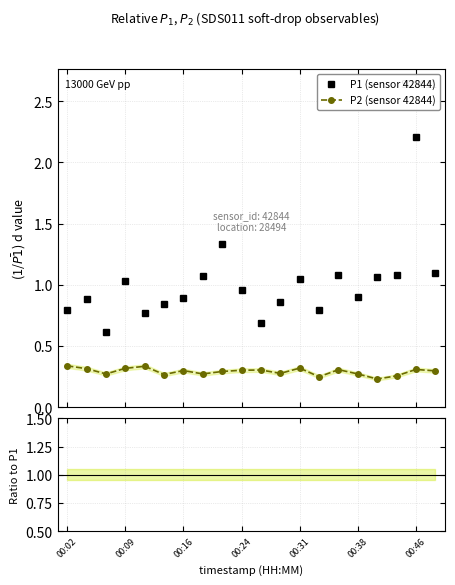

True or false: P2 (sensor 42844) and P1 (sensor 42844) intersect in this chart.

False